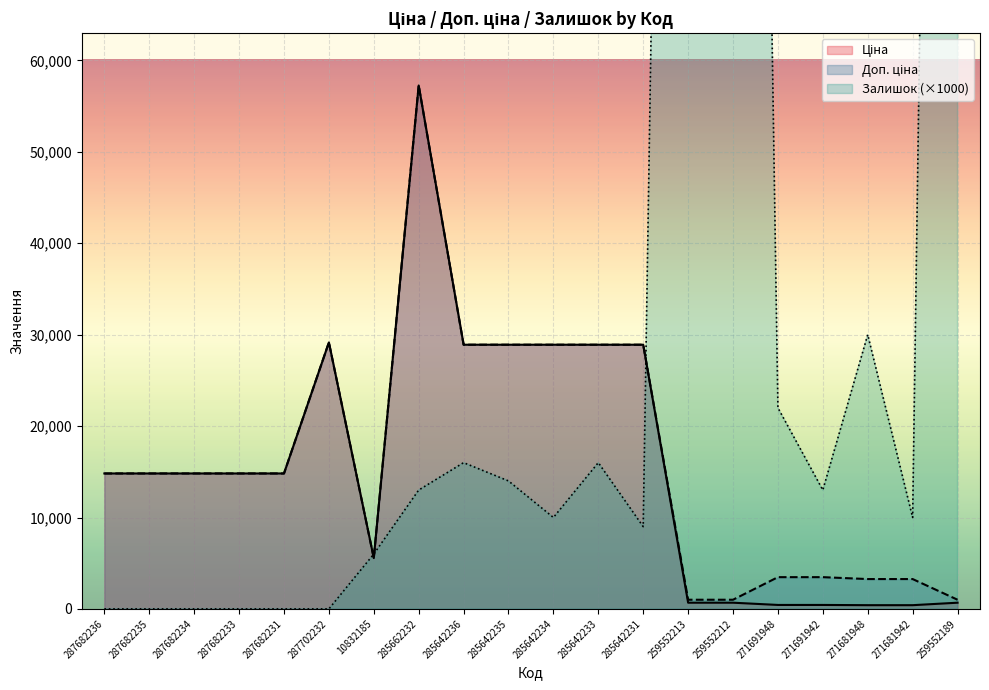

Which series has the largest range (max minus min)?

Залишок